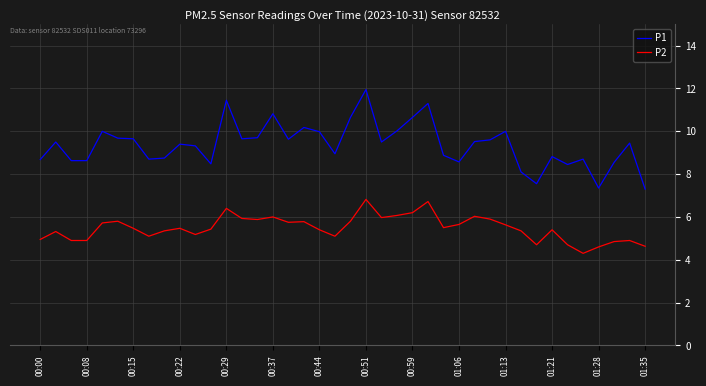

What is the difference between the maximum and minimum values in the P2 series?

2.5